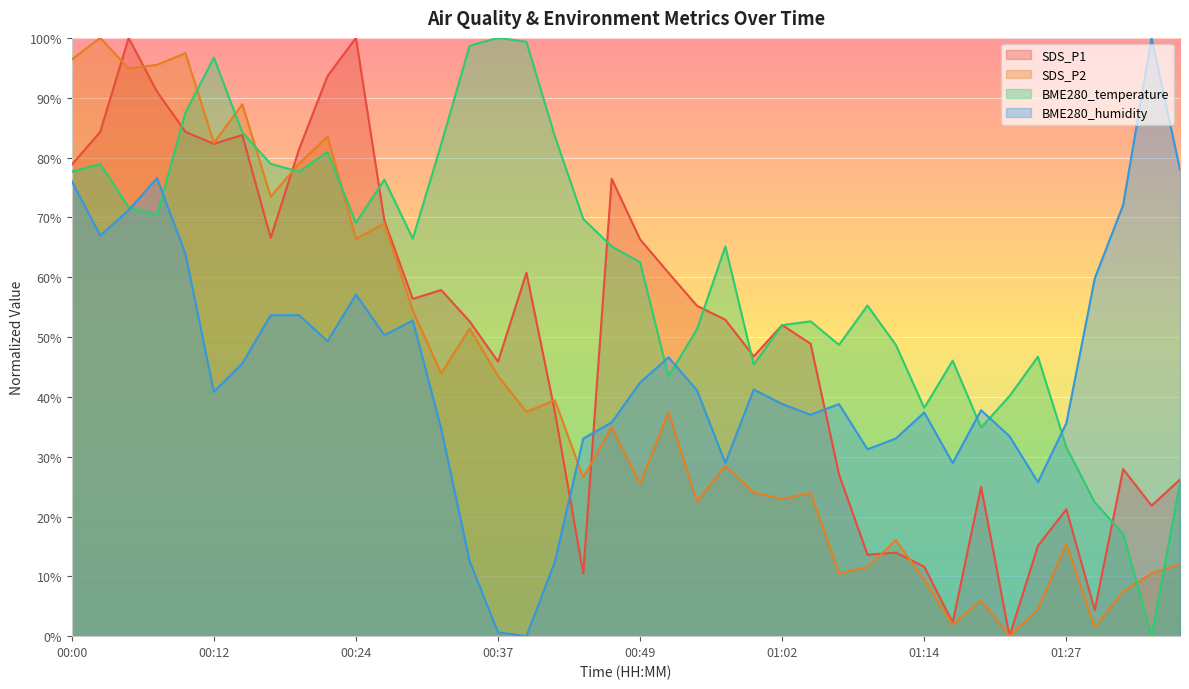

List the series in order of their overall mean, lowest first.

SDS_P2, BME280_humidity, SDS_P1, BME280_temperature